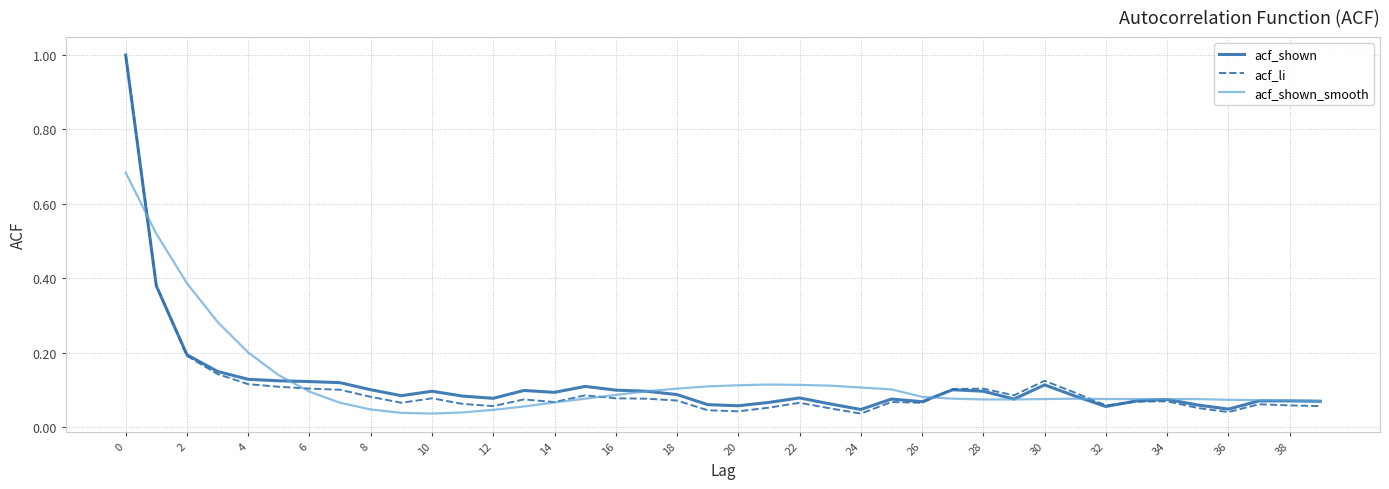

Which series has the largest range (max minus min)?

acf_li